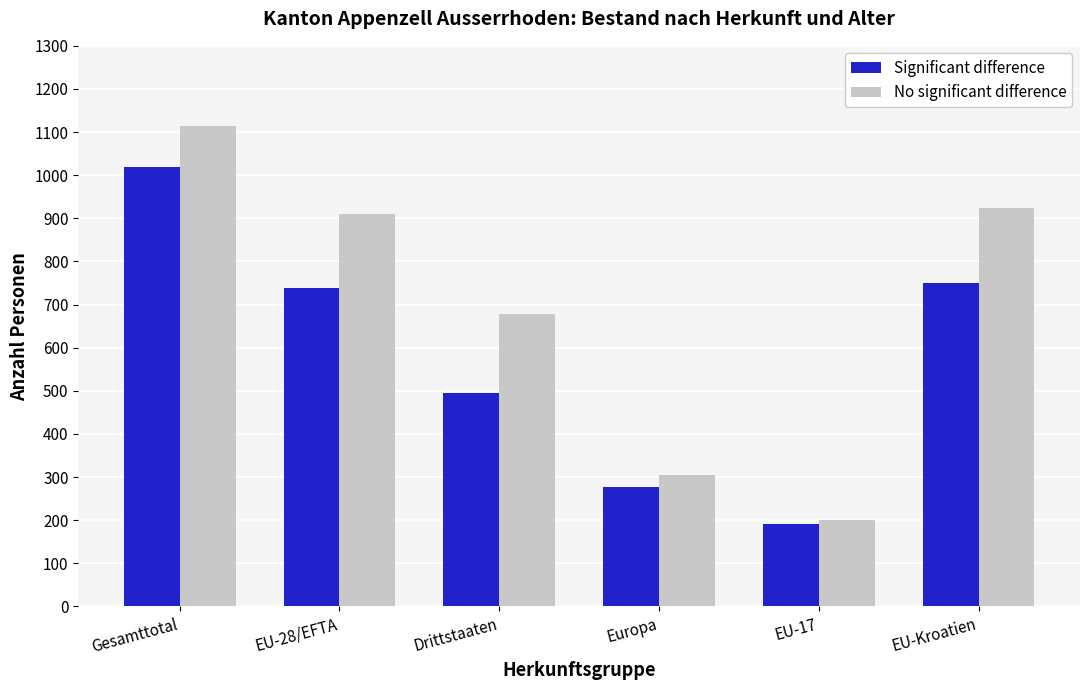

What is the difference between the maximum and minimum values in the Significant difference series?

828